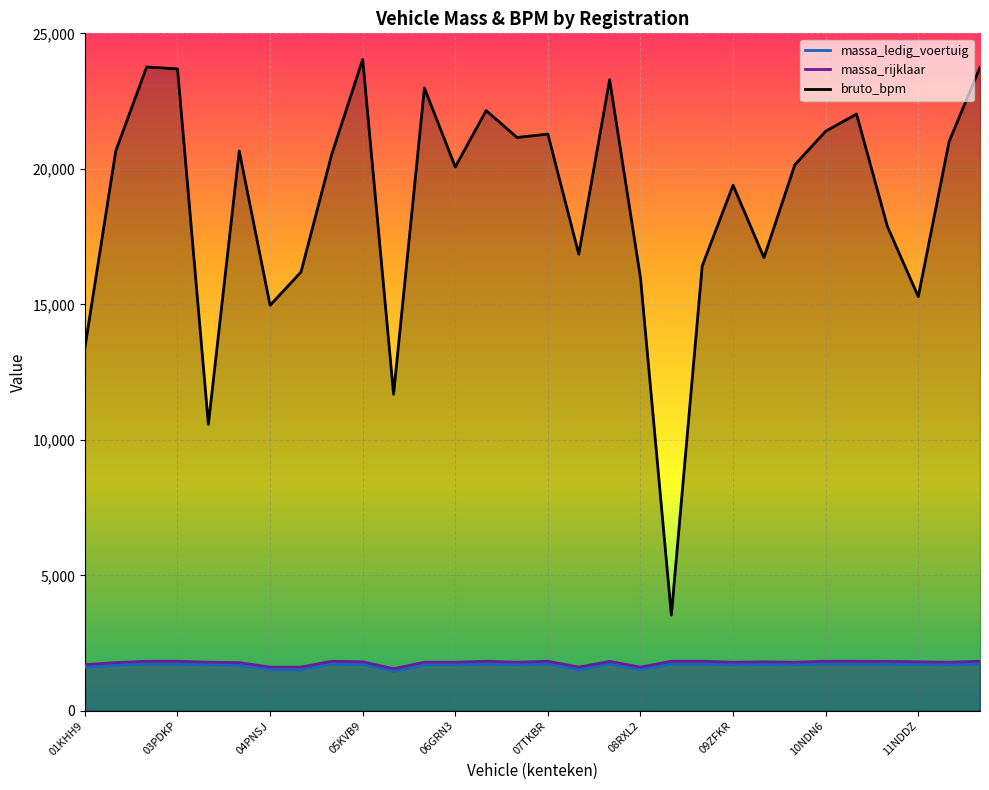

Read the massa_rijklaar value at 08RXL2, to the nearest 50.

1600